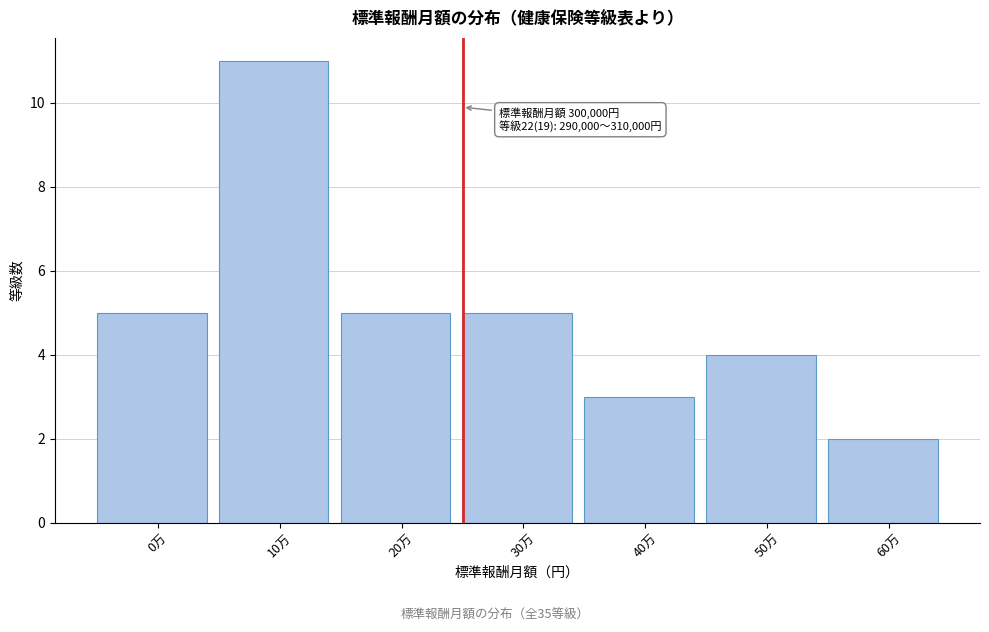

Reading left to right, transcribe all the data shown in this chart.

5	11	5	5	3	4	2